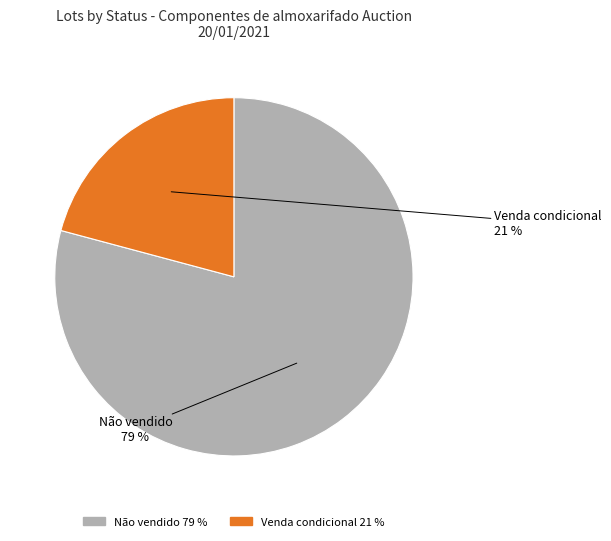

Does Não vendido account for over 50% of the chart?

Yes